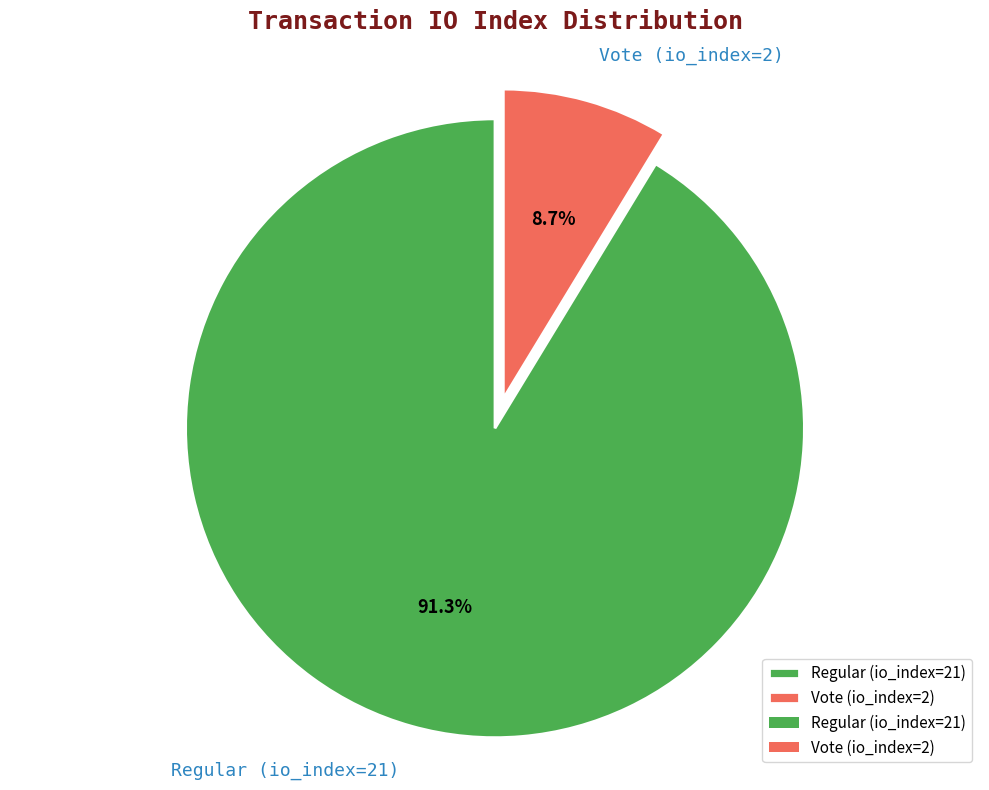

What is the ratio of the value at Regular (io_index=21) to the value at Vote (io_index=2)?

10.5